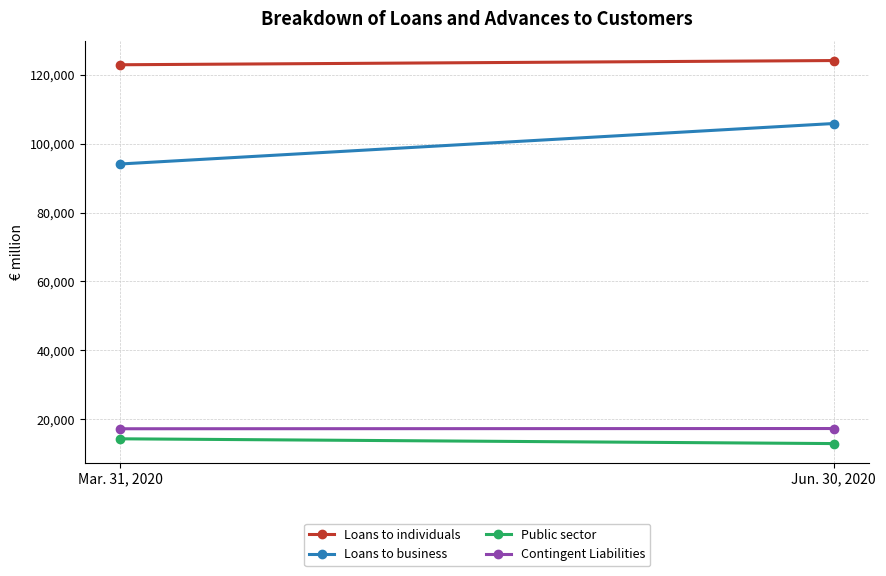

What is the sum of all Public sector values?

27254.1